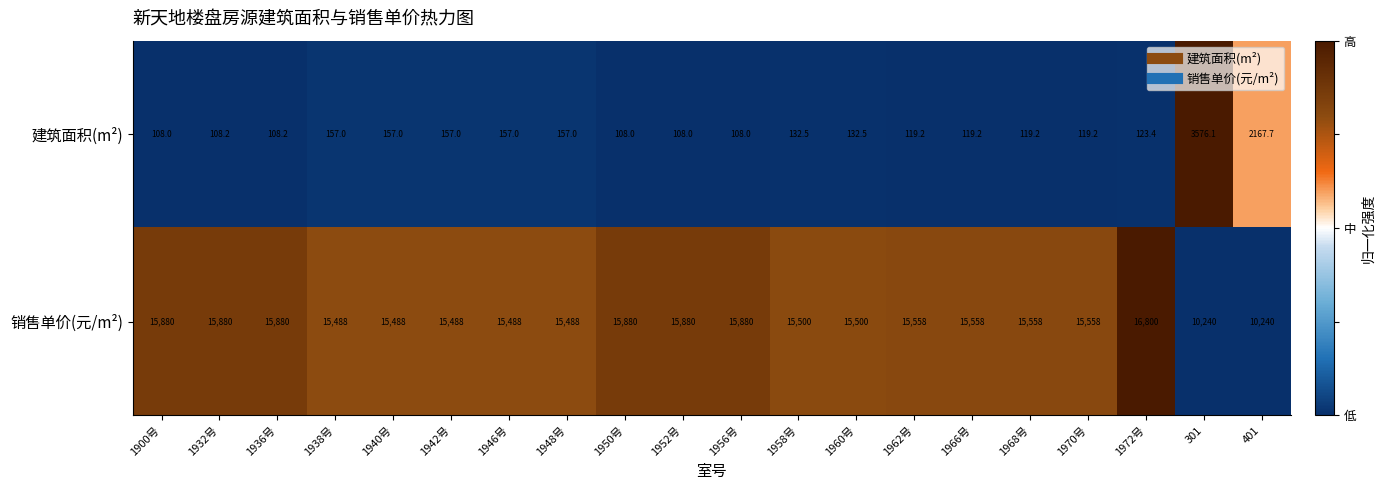

The value of 销售单价(元/m²) at 1942号 is 26907.1. True or false?

False